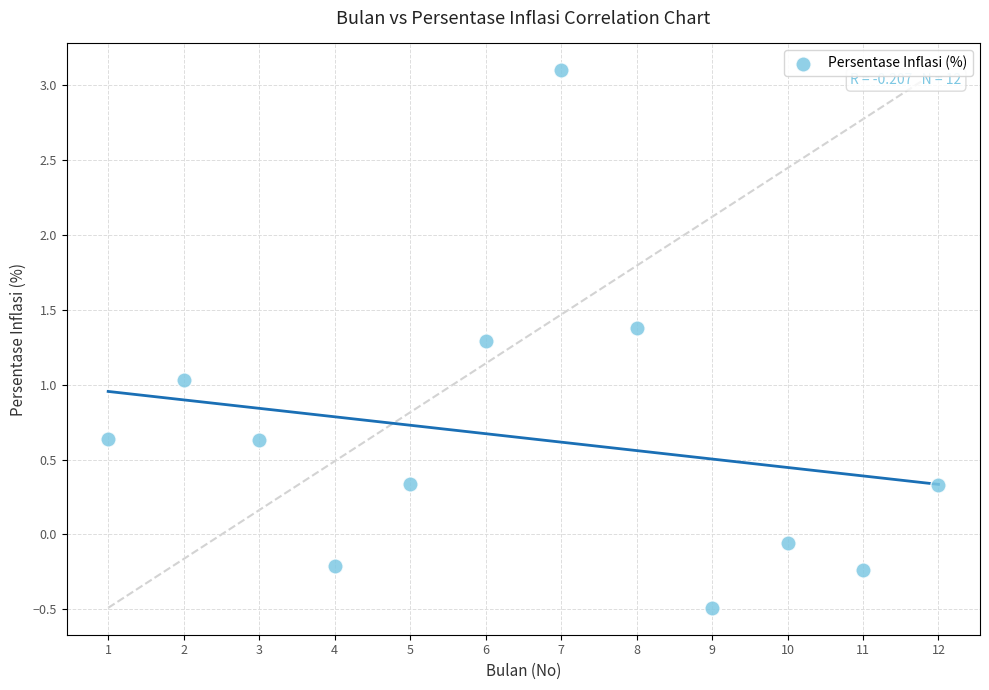

What is the range of X values (max minus min)?

11.0